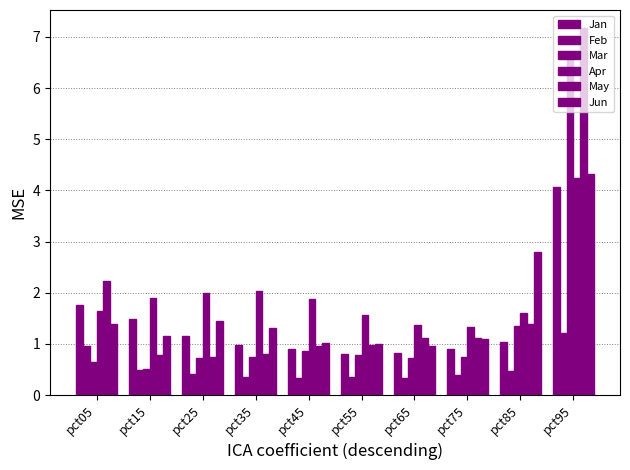

The Mar series shows 0.8 at pct55. True or false?

True